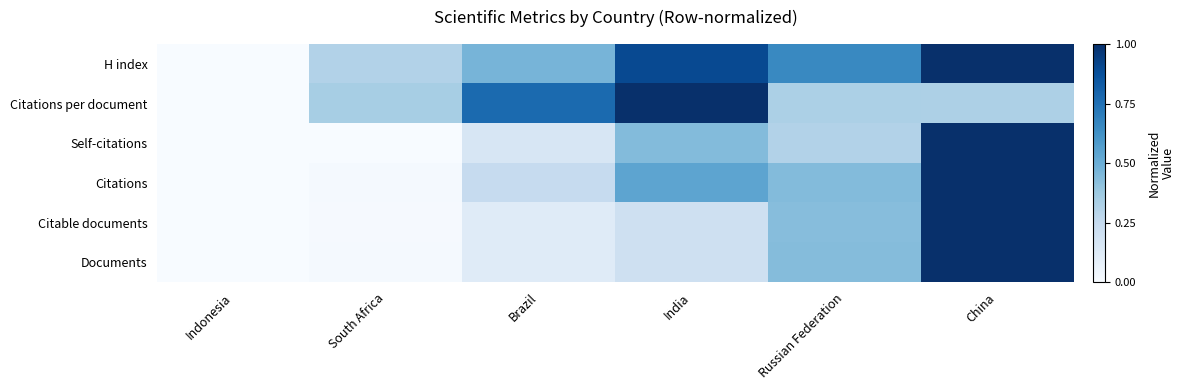

Reading right to left, what are all the values shown in this chart?

Documents: China=1.0	Russian Federation=0.4	India=0.2	Brazil=0.1	South Africa=0.0	Indonesia=0.0
Citable documents: China=1.0	Russian Federation=0.4	India=0.2	Brazil=0.1	South Africa=0.0	Indonesia=0.0
Citations: China=1.0	Russian Federation=0.4	India=0.5	Brazil=0.2	South Africa=0.0	Indonesia=0.0
Self-citations: China=1.0	Russian Federation=0.3	India=0.4	Brazil=0.2	South Africa=0.0	Indonesia=0.0
Citations per document: China=0.3	Russian Federation=0.3	India=1.0	Brazil=0.8	South Africa=0.3	Indonesia=0.0
H index: China=1.0	Russian Federation=0.7	India=0.9	Brazil=0.5	South Africa=0.3	Indonesia=0.0